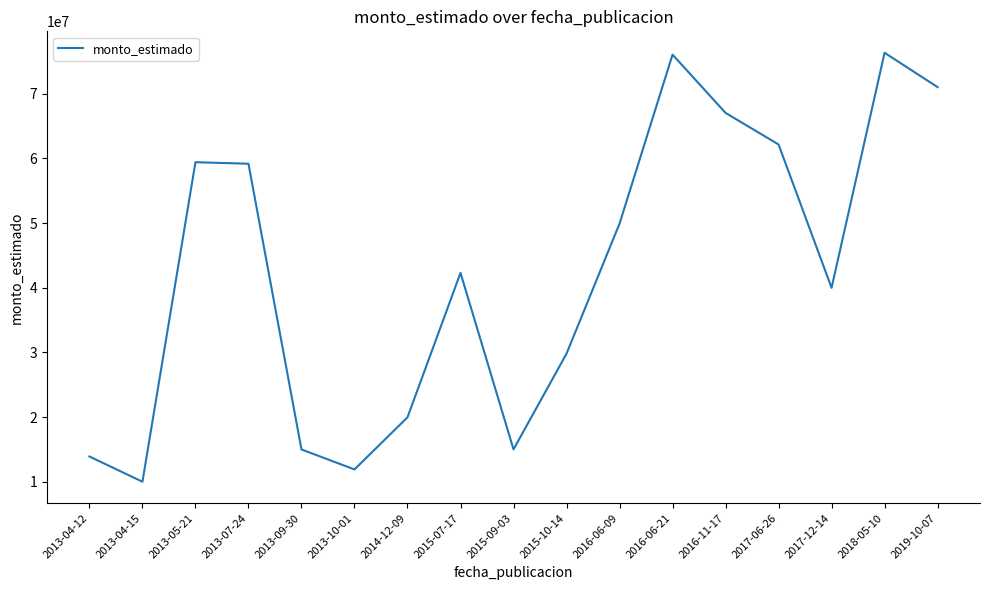

Which has a higher value, 2017-12-14 or 2013-10-01?

2017-12-14